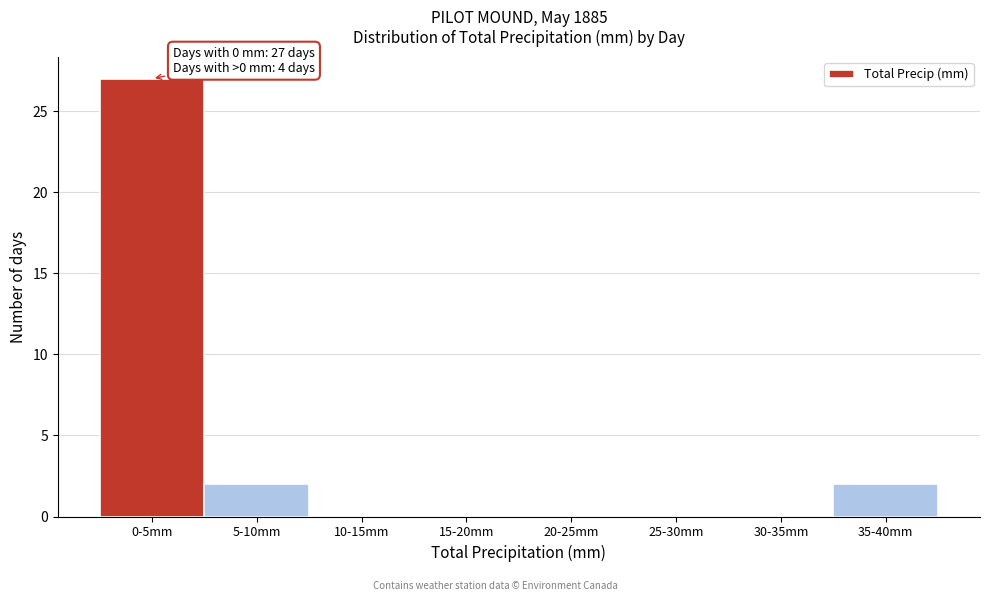

Reading right to left, list all the values displayed in this chart.

35-40mm=2	30-35mm=0	25-30mm=0	20-25mm=0	15-20mm=0	10-15mm=0	5-10mm=2	0-5mm=27